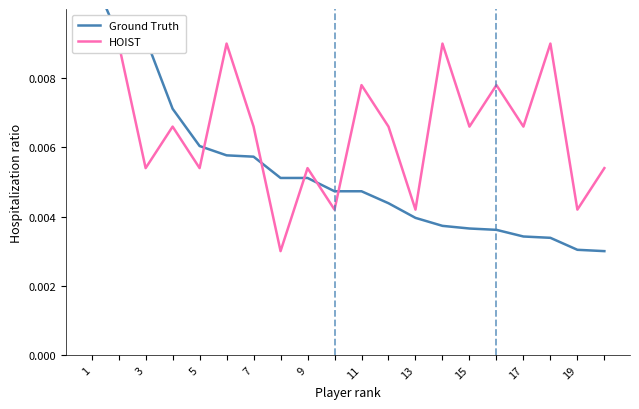

At how many categories does at least one series exceed 0?

20